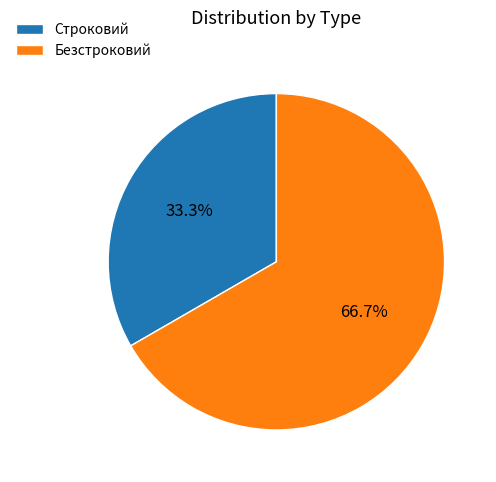

Count the number of slices in the pie.

2